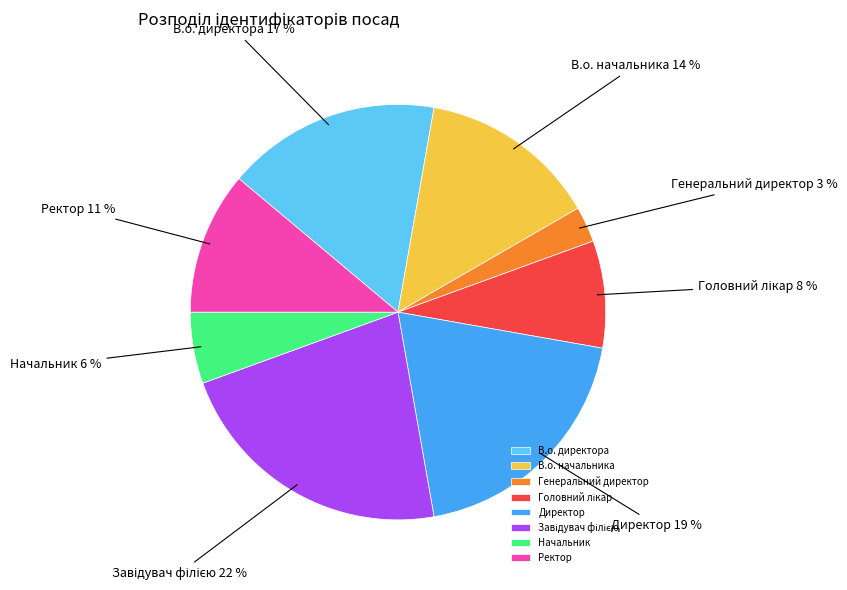

Is it true that Начальник is 1% of the pie?

False